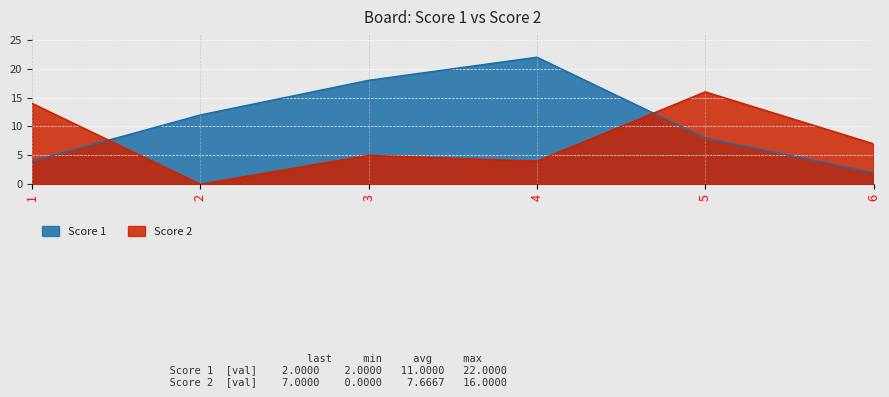

At which category is the sum across all series the highest?

4